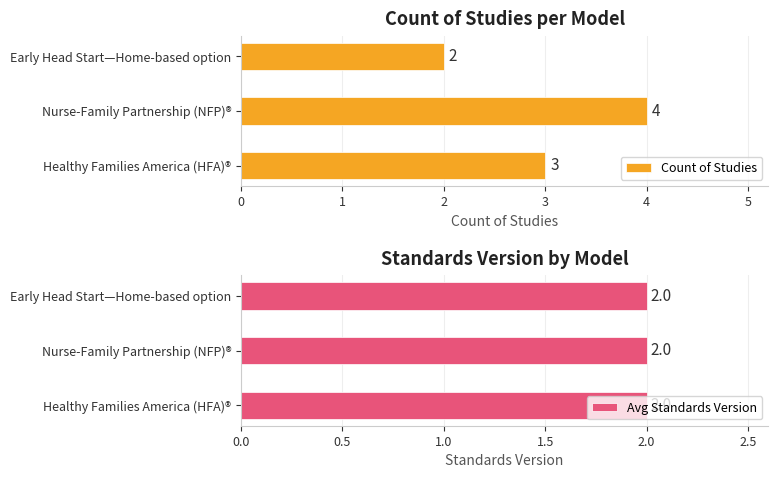

At which label does Count of Studies reach its peak?

Nurse-Family Partnership (NFP)®